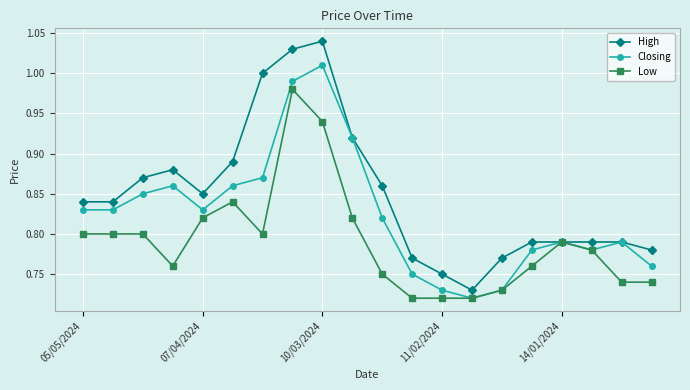

List the series in order of their peak value, lowest first.

Low, Closing, High